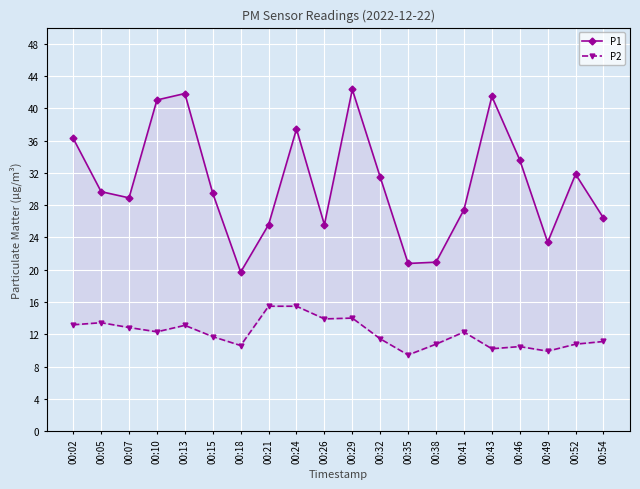

True or false: P1 and P2 intersect in this chart.

False